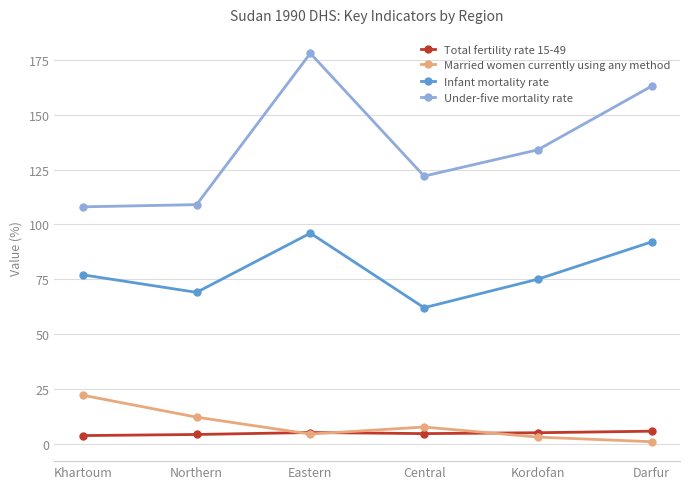

Which series changed the most between Khartoum and Darfur?

Under-five mortality rate